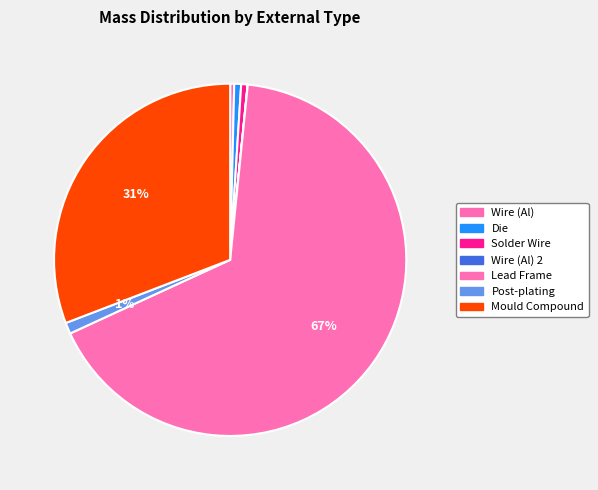

How many segments does this pie chart have?

7